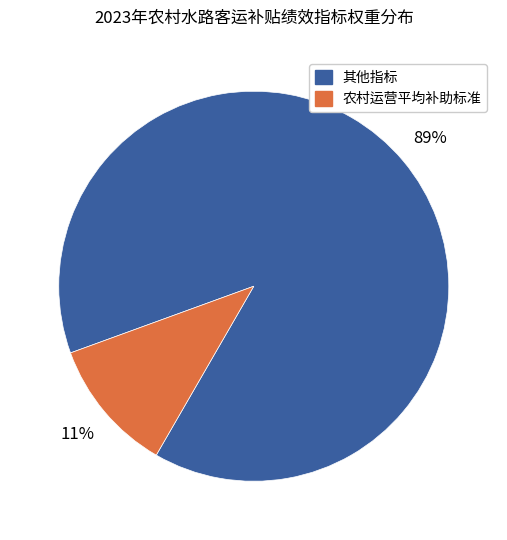

To the nearest percent, what is the difference between the largest and smallest slice percentages?

78%